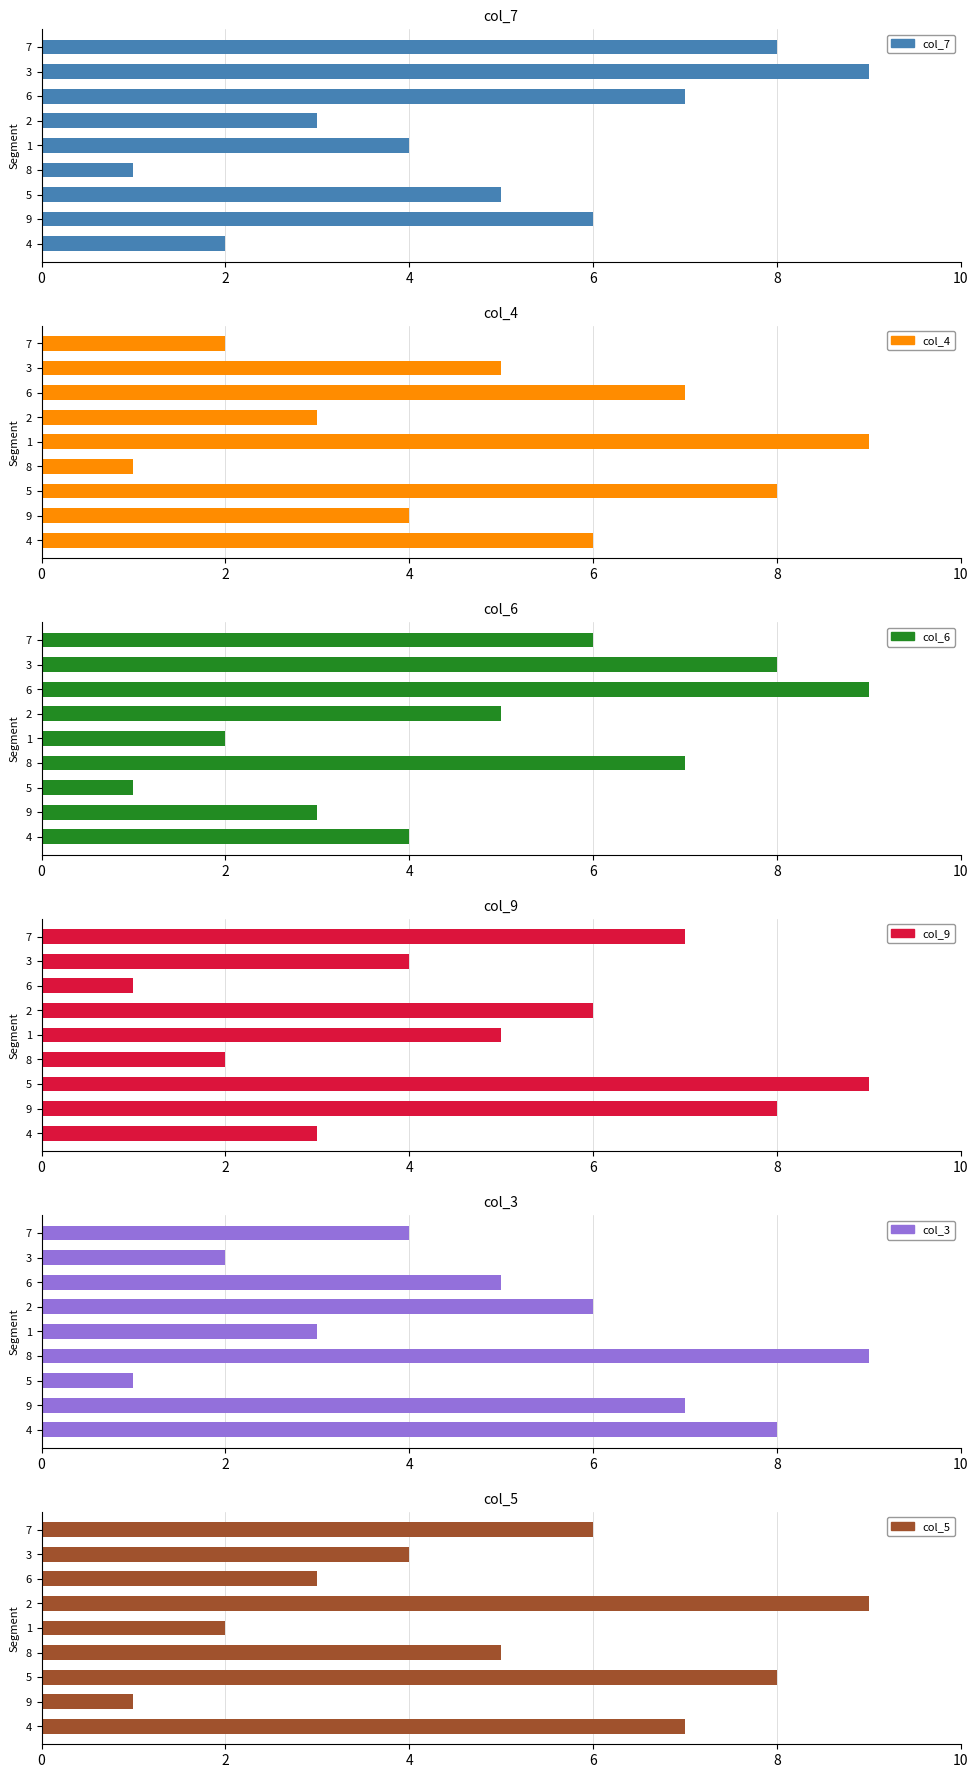

List the labels in order of col_7 value, largest first.

3, 7, 6, 9, 5, 1, 2, 4, 8